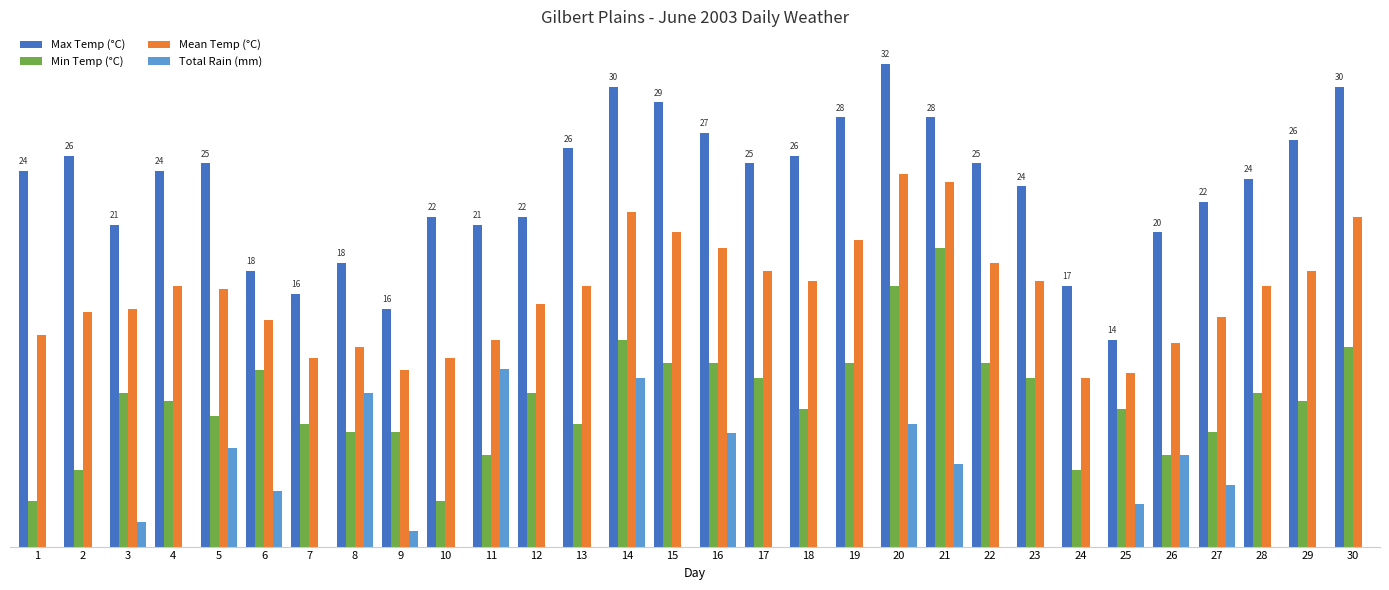

Are the bars horizontal?

No